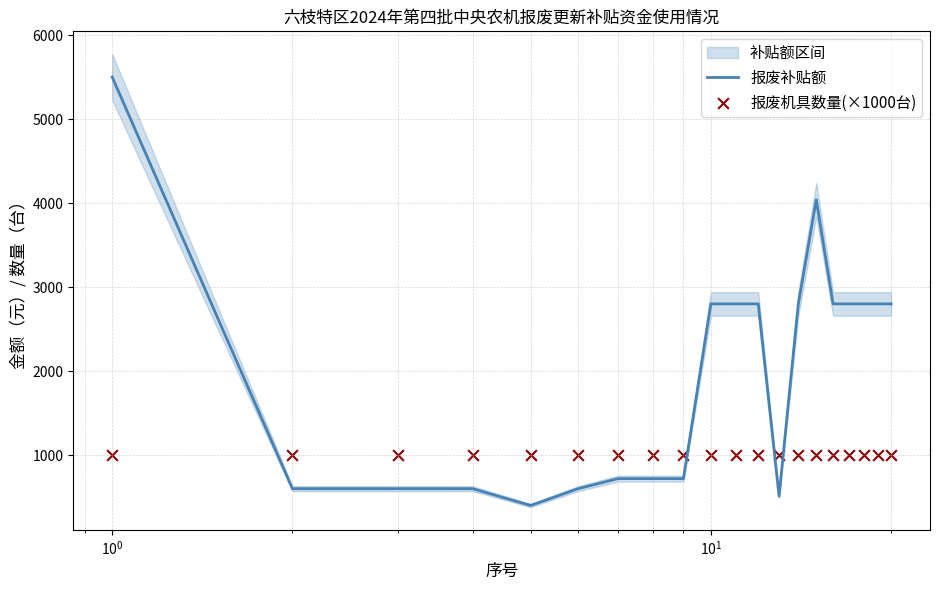

Which series has the widest spread of Y values?

报废补贴额